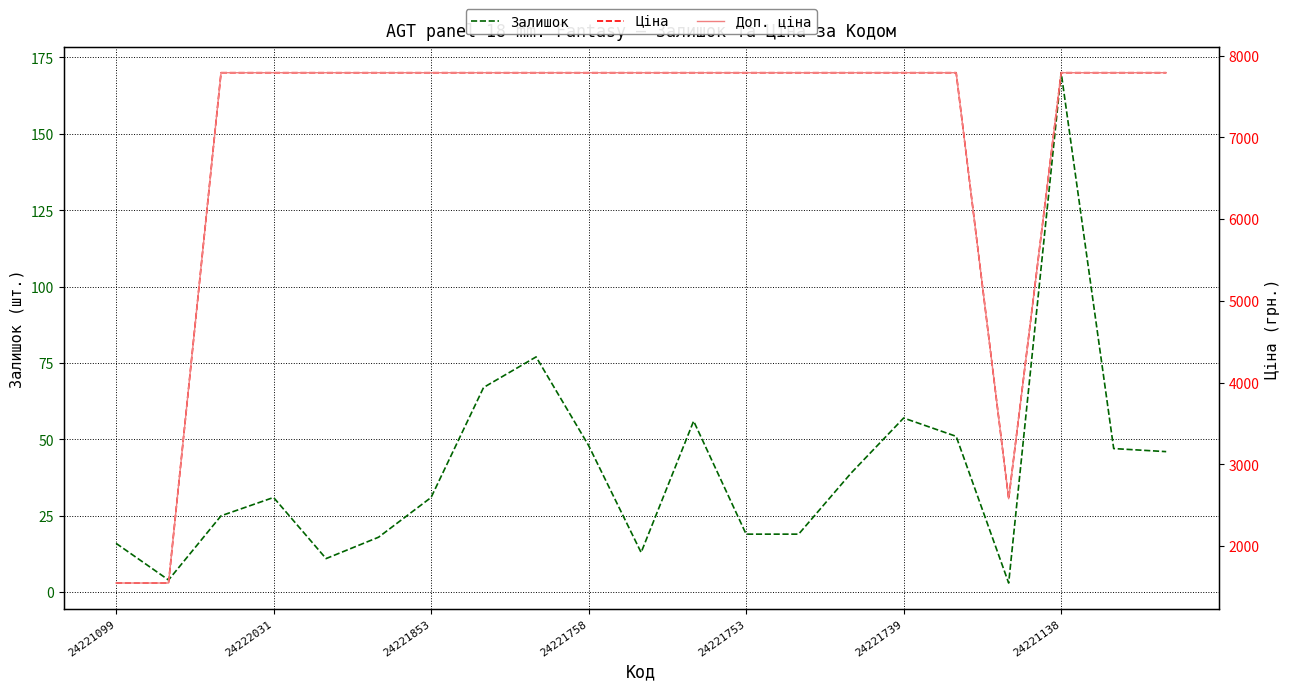

The value of Доп. ціна at 10 is 7792.9. True or false?

True